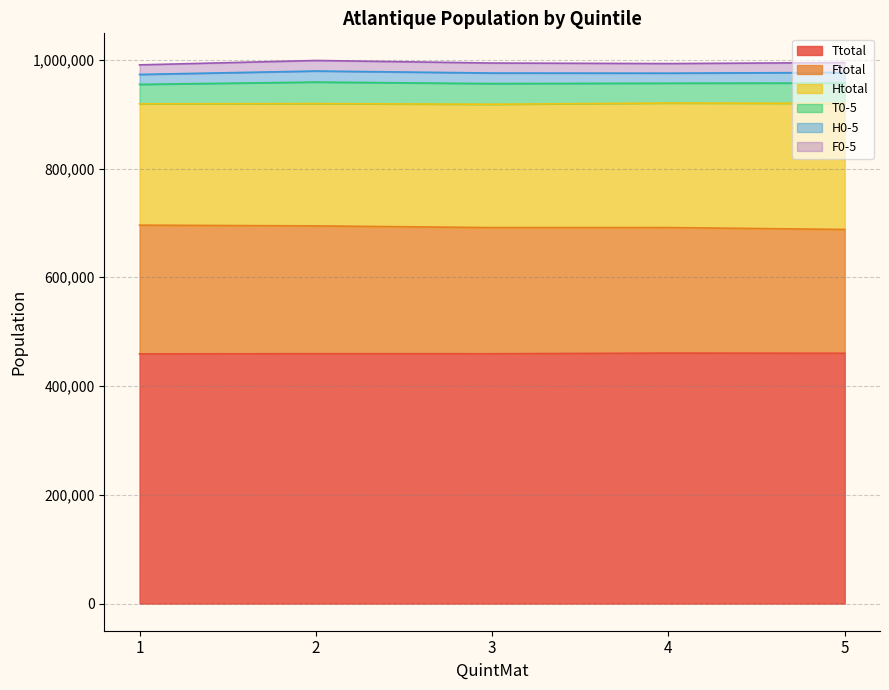

True or false: F0-5 and Htotal intersect in this chart.

False